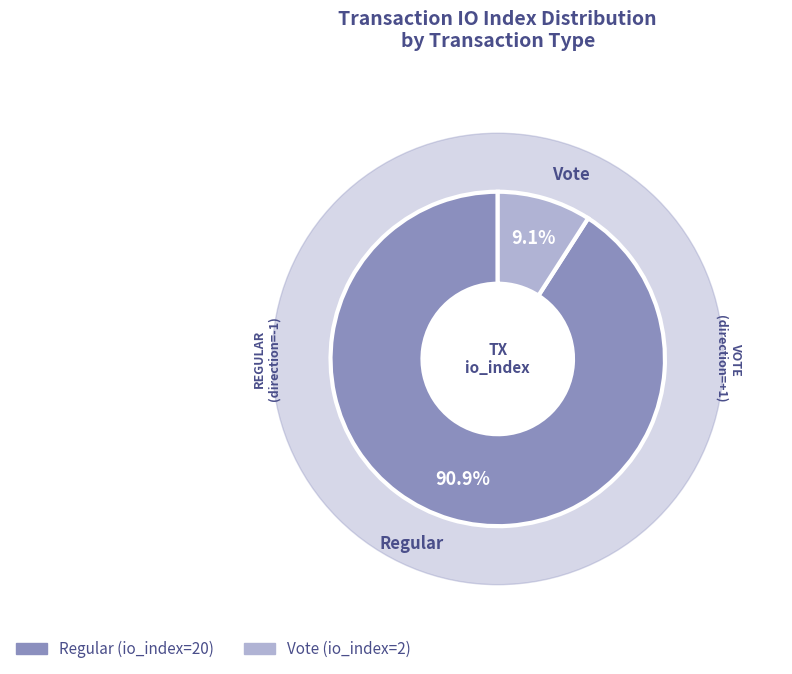

What is the ratio of the value at Vote (io_index=2) to the value at Regular (io_index=20)?

0.1